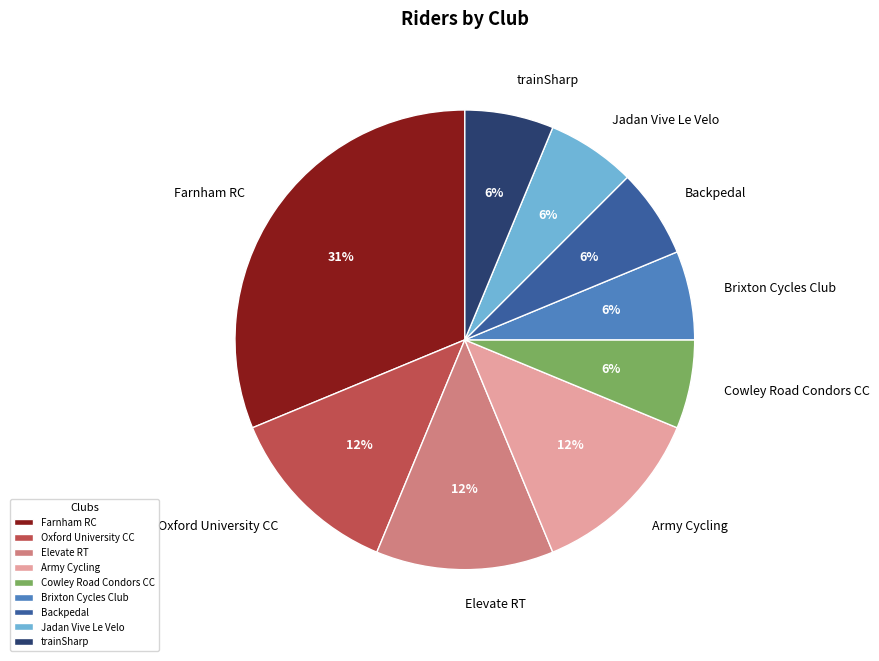

Is there any slice that represents more than half of the pie?

No